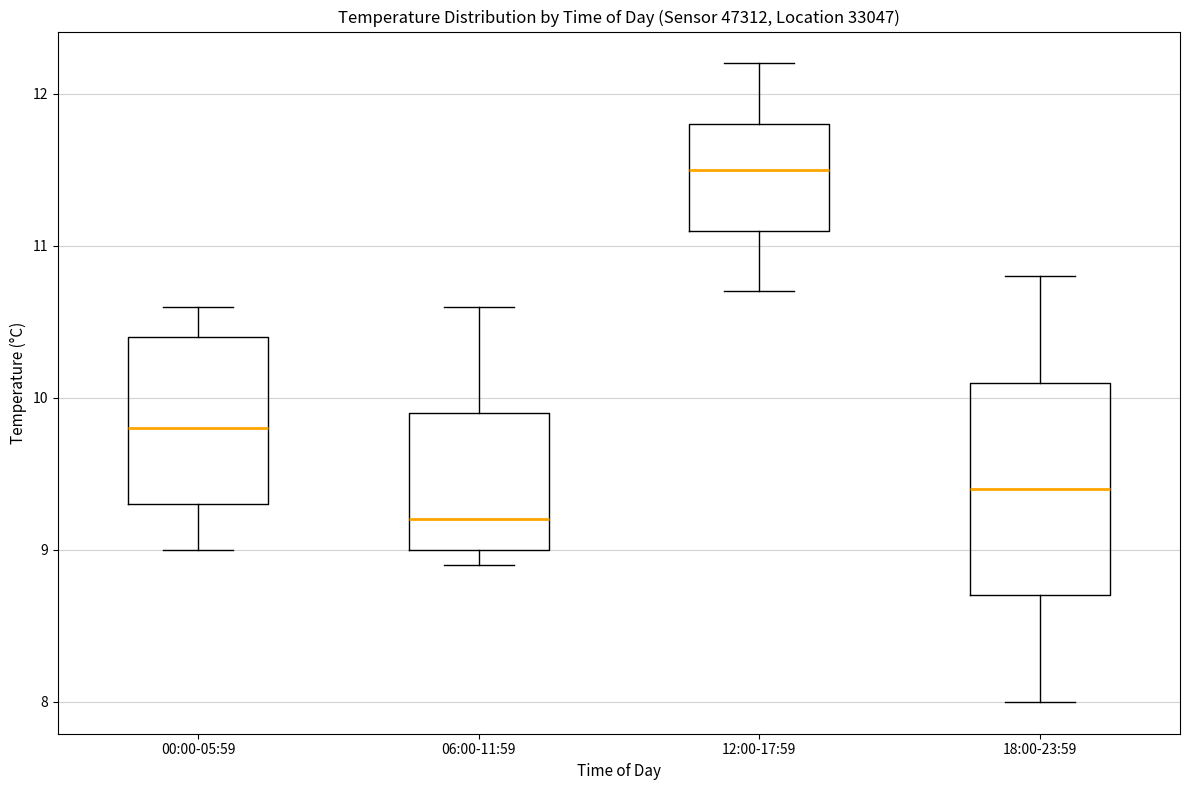

Reading left to right, read every box against the y-axis: the position of its median line, the range the box covers, and the ends of its whiskers. The values are not printed on the chart, so give them approximately, as read against the axis.

00:00-05:59: median 9.8, box 9.3 to 10.4, whiskers 9.0 to 10.6
06:00-11:59: median 9.2, box 9.0 to 9.9, whiskers 8.9 to 10.6
12:00-17:59: median 11.5, box 11.1 to 11.8, whiskers 10.7 to 12.2
18:00-23:59: median 9.4, box 8.7 to 10.1, whiskers 8.0 to 10.8